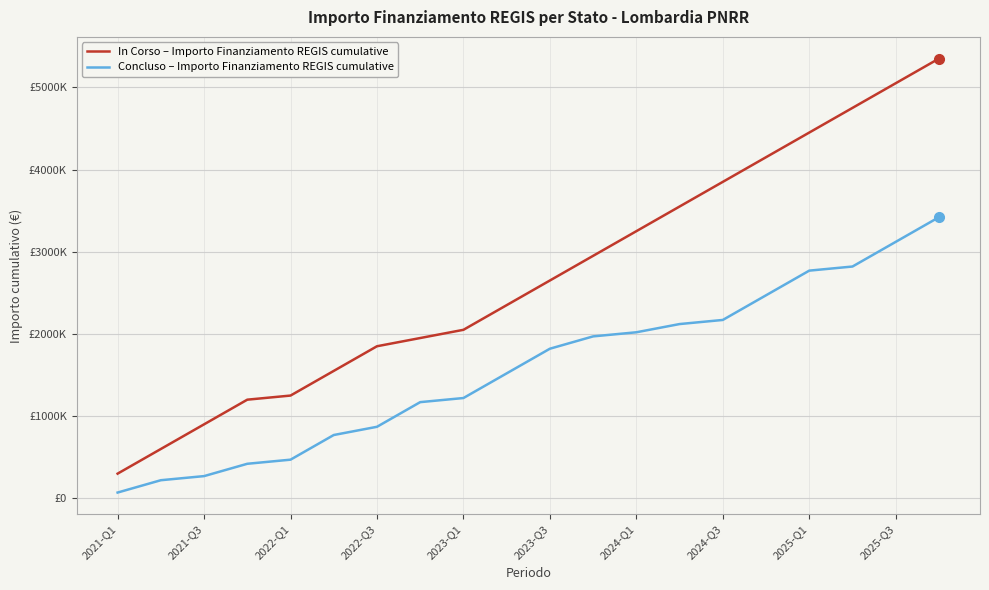

At how many categories does at least one series exceed 5154615?

1